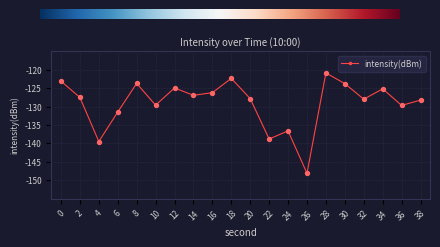

What is the change in value from 14 to 34?

+1.7